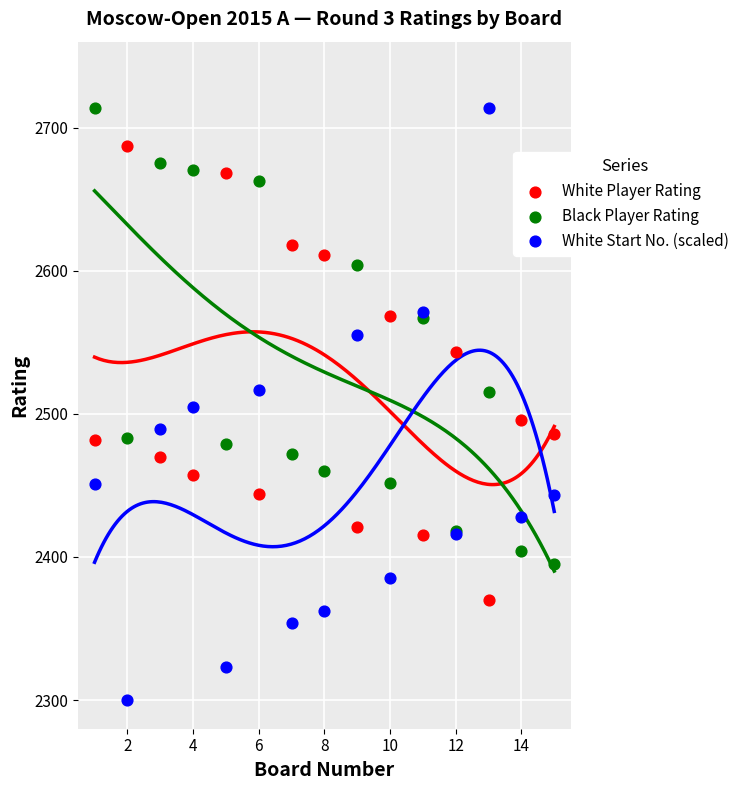

Which series contains the lowest Y value?

White Start No. (scaled)